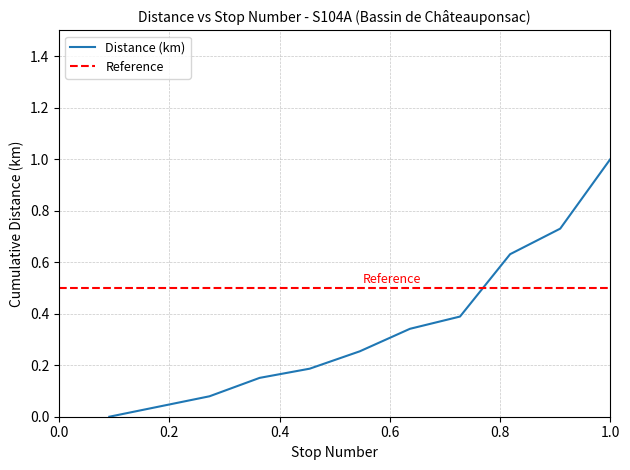

What is the highest value of the Distance (km) series?

1.0